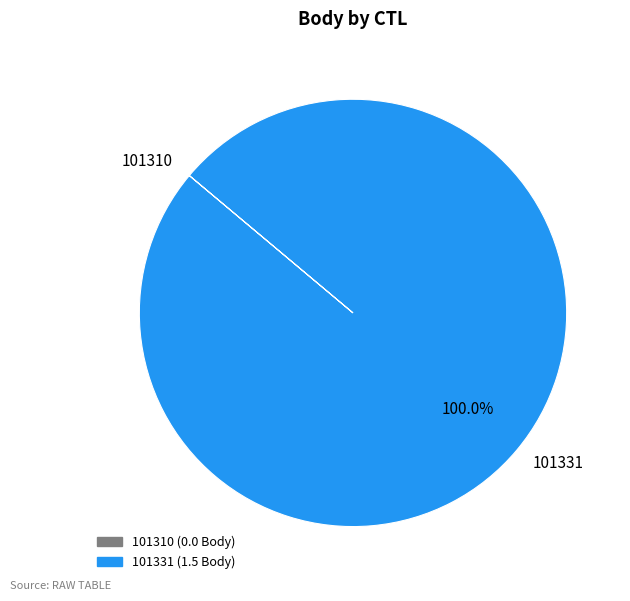

Is there any slice that represents more than half of the pie?

Yes